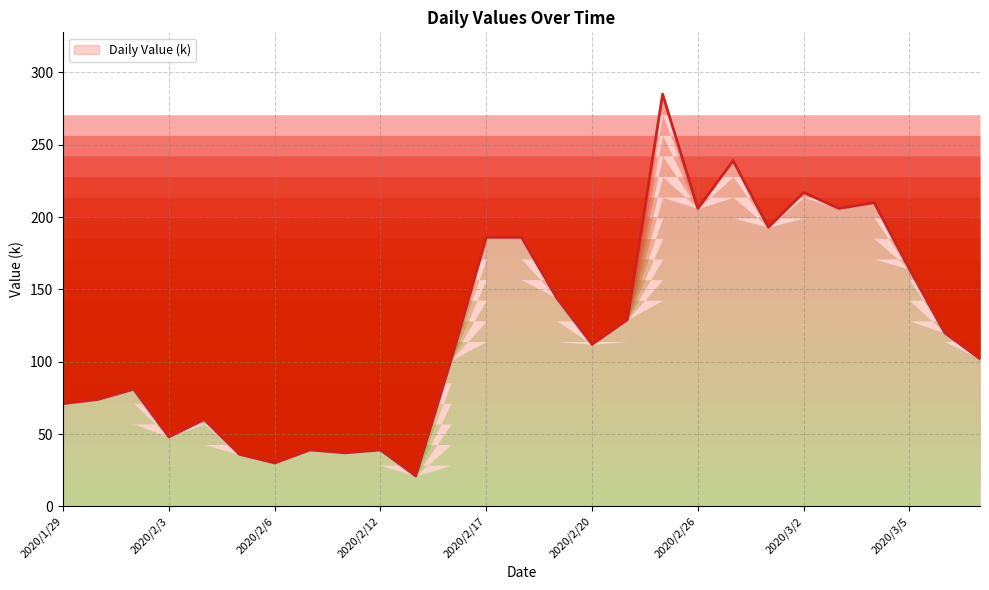

What is the maximum value shown in the chart?

285